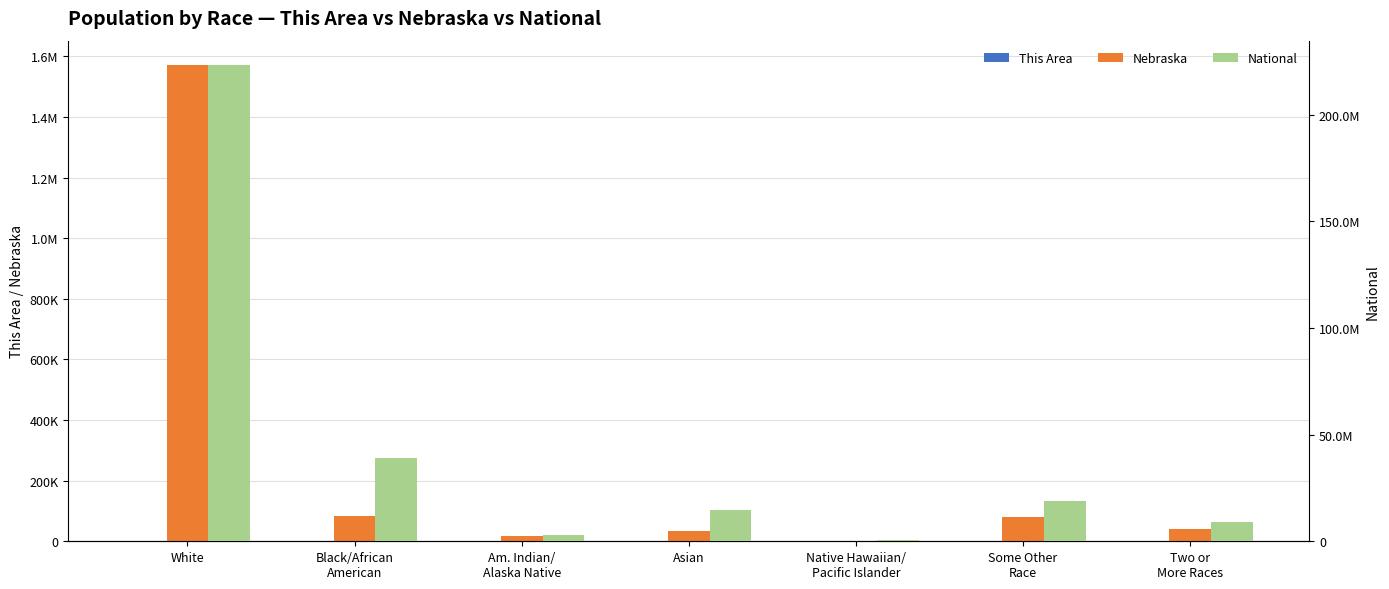

Which series has the largest total across all categories?

National